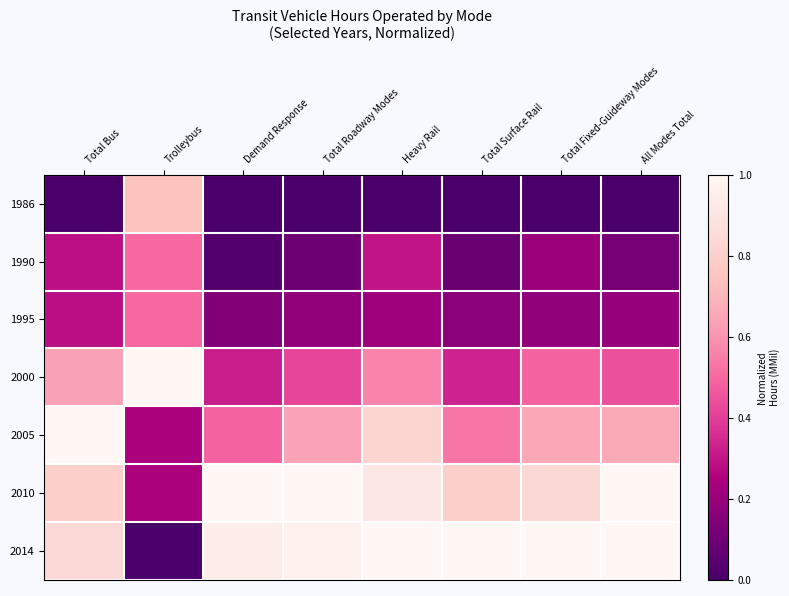

Reading left to right, list all the values displayed in this chart.

1986: Total Bus=0.0	Trolleybus=0.7	Demand Response=0.0	Total Roadway Modes=0.0	Heavy Rail=0.0	Total Surface Rail=0.0	Total Fixed-Guideway Modes=0.0	All Modes Total=0.0
1990: Total Bus=0.3	Trolleybus=0.5	Demand Response=0.0	Total Roadway Modes=0.1	Heavy Rail=0.3	Total Surface Rail=0.1	Total Fixed-Guideway Modes=0.2	All Modes Total=0.1
1995: Total Bus=0.3	Trolleybus=0.5	Demand Response=0.1	Total Roadway Modes=0.2	Heavy Rail=0.2	Total Surface Rail=0.2	Total Fixed-Guideway Modes=0.2	All Modes Total=0.2
2000: Total Bus=0.6	Trolleybus=1.0	Demand Response=0.3	Total Roadway Modes=0.4	Heavy Rail=0.6	Total Surface Rail=0.3	Total Fixed-Guideway Modes=0.5	All Modes Total=0.4
2005: Total Bus=1.0	Trolleybus=0.2	Demand Response=0.5	Total Roadway Modes=0.6	Heavy Rail=0.8	Total Surface Rail=0.5	Total Fixed-Guideway Modes=0.7	All Modes Total=0.7
2010: Total Bus=0.8	Trolleybus=0.2	Demand Response=1.0	Total Roadway Modes=1.0	Heavy Rail=0.9	Total Surface Rail=0.8	Total Fixed-Guideway Modes=0.8	All Modes Total=1.0
2014: Total Bus=0.8	Trolleybus=0.0	Demand Response=0.9	Total Roadway Modes=1.0	Heavy Rail=1.0	Total Surface Rail=1.0	Total Fixed-Guideway Modes=1.0	All Modes Total=1.0